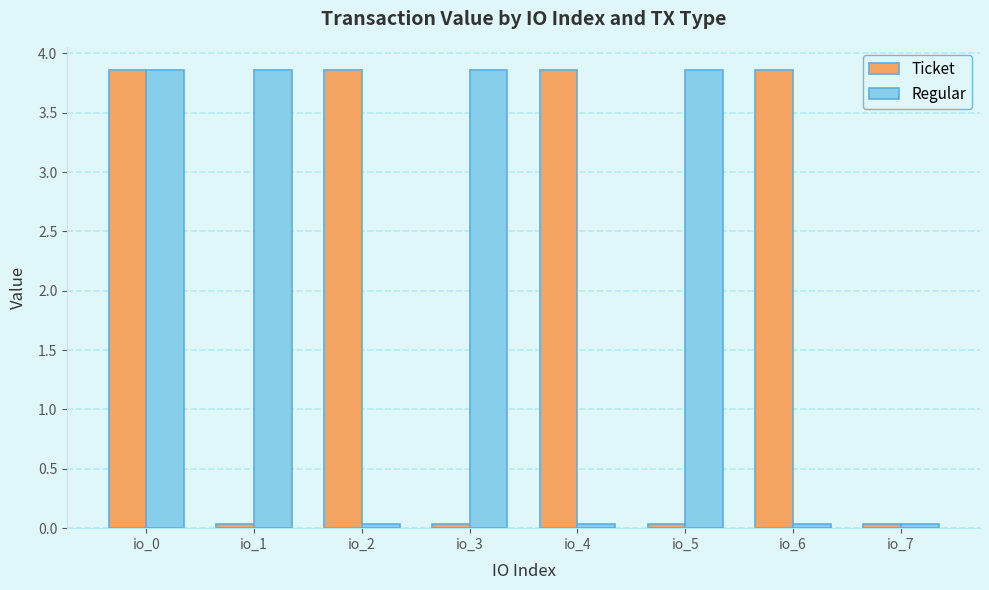

At io_5, list the series in order from largest to smallest.

Regular, Ticket